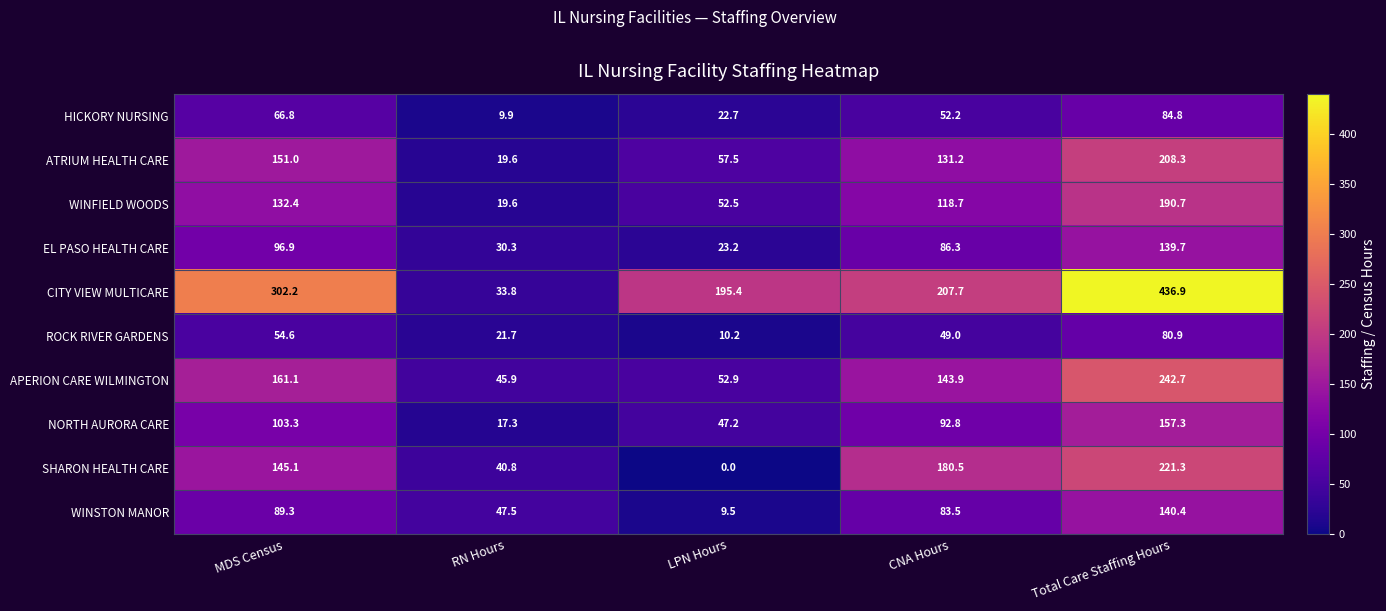

Which label corresponds to the largest value in the chart?

Total Care Staffing Hours